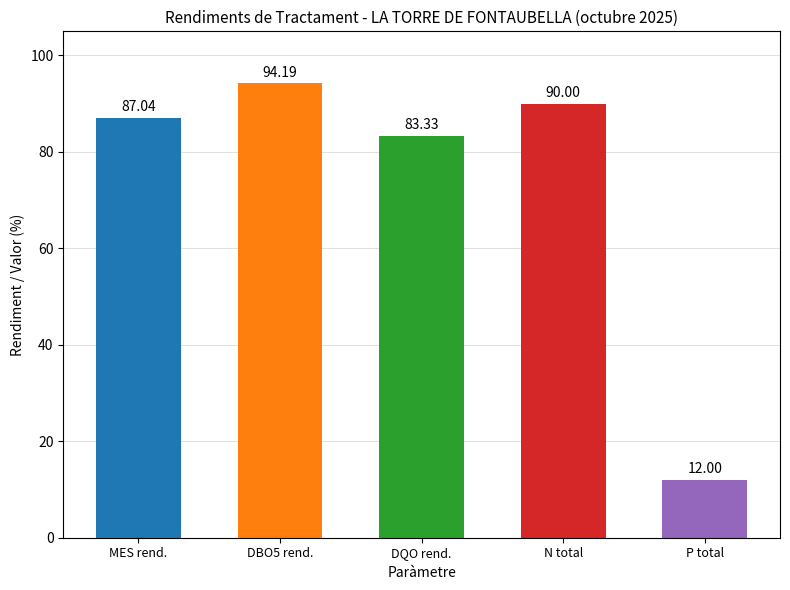

At which label is the value closest to 53?

DQO rend.